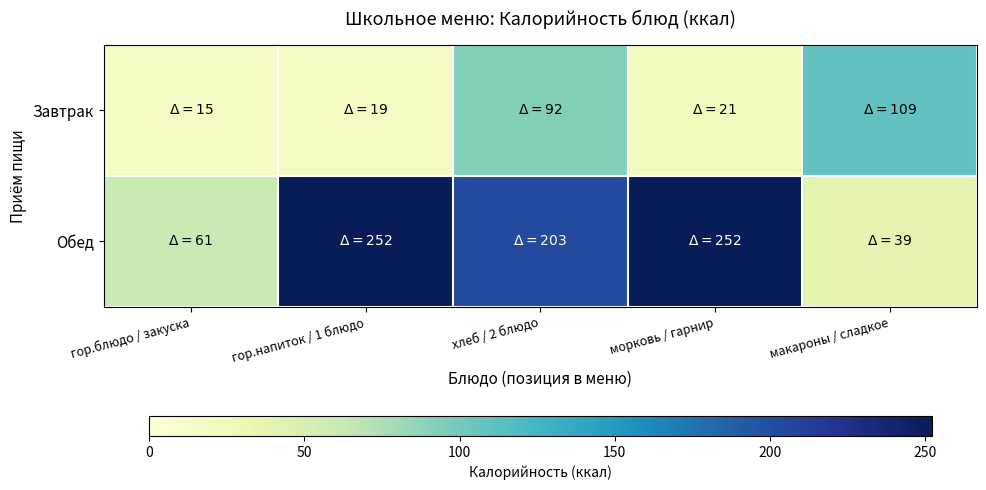

At how many categories does at least one series exceed 186?

3